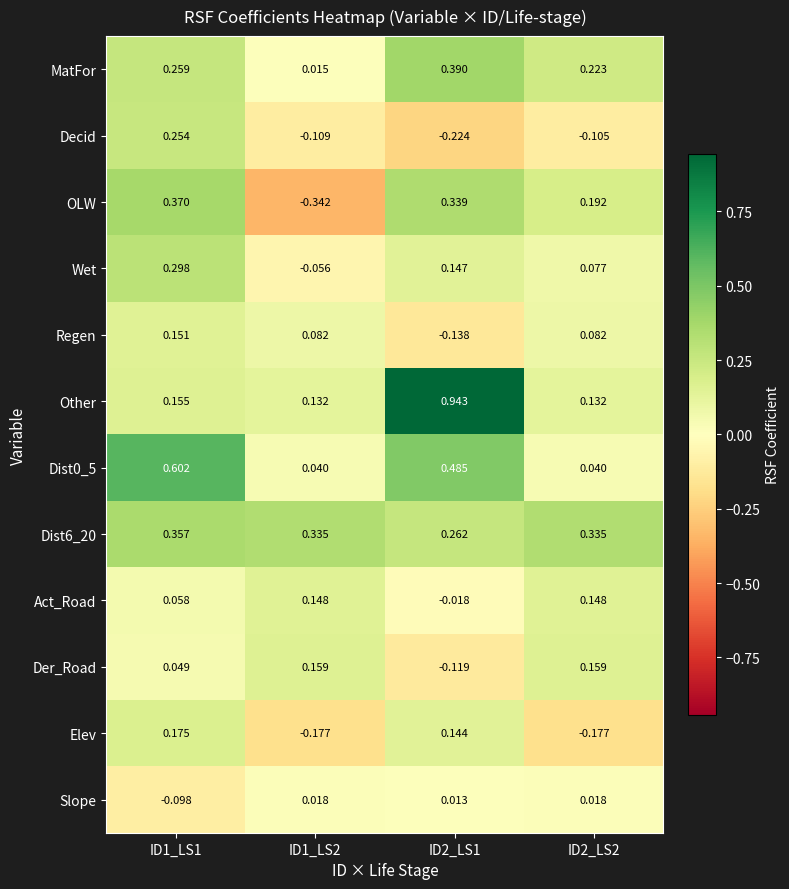

Which series has the largest total across all categories?

Other